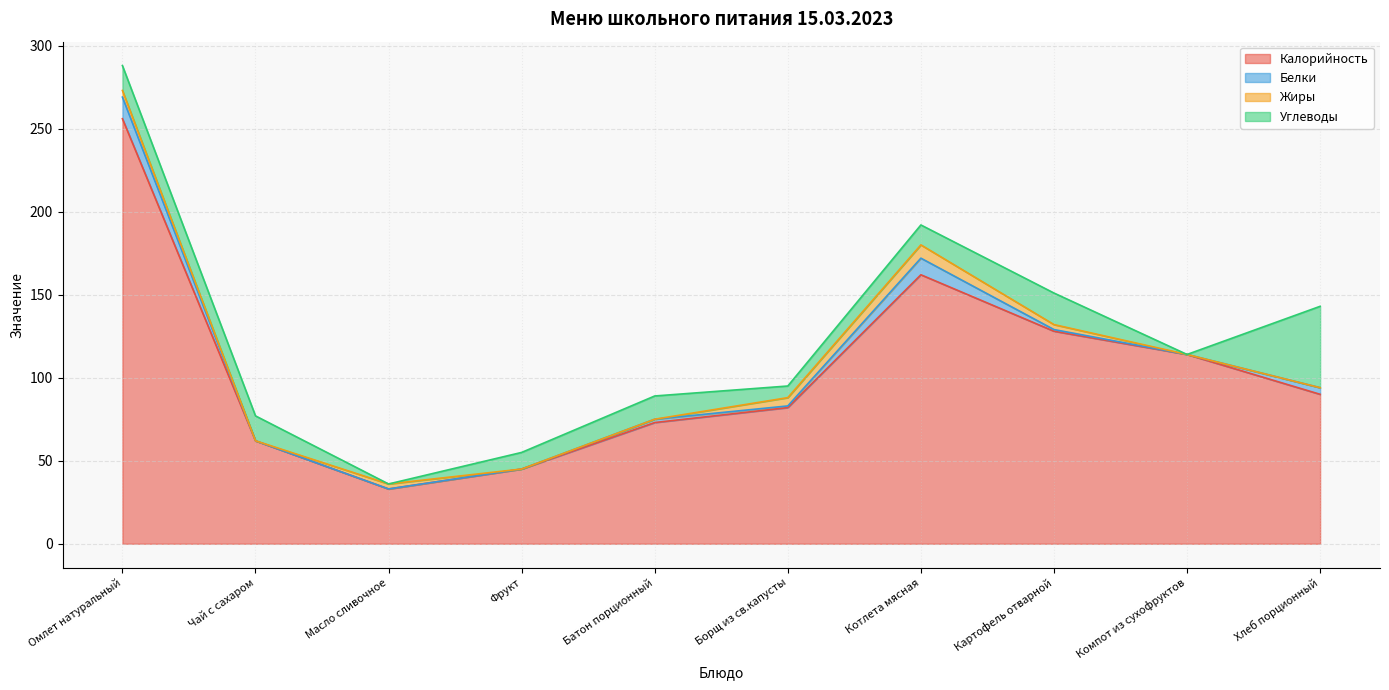

True or false: Углеводы and Белки intersect in this chart.

False